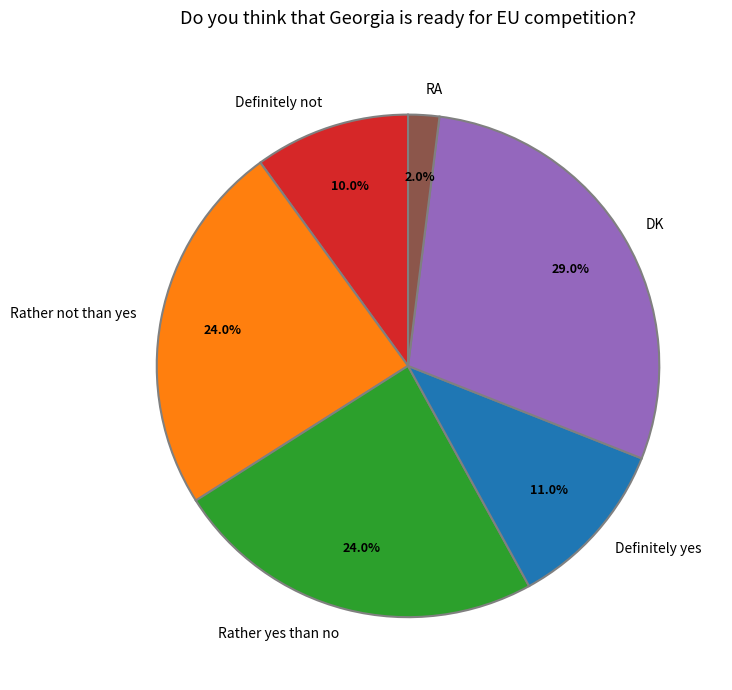

Is Rather not than yes the majority of the pie?

No